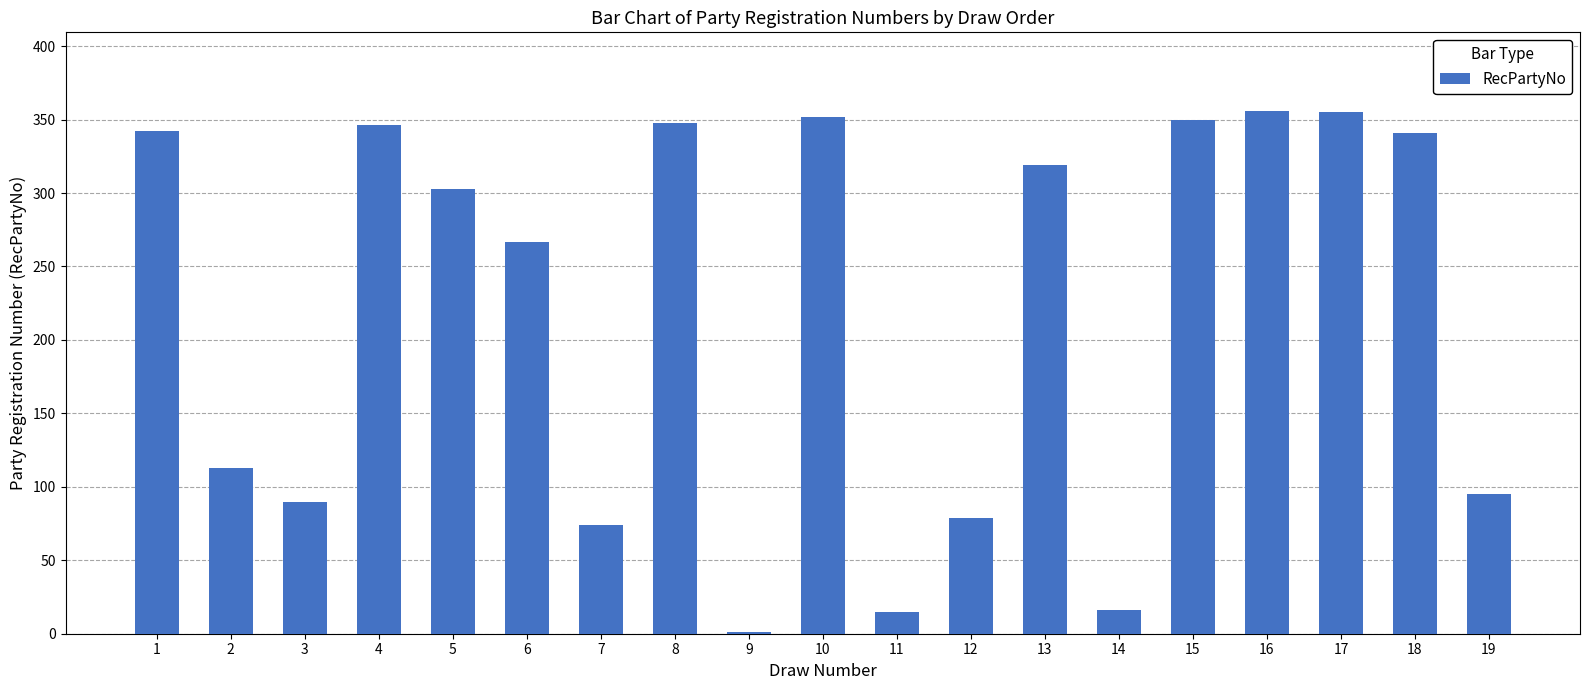

Between 13 and 6, which is larger?

13